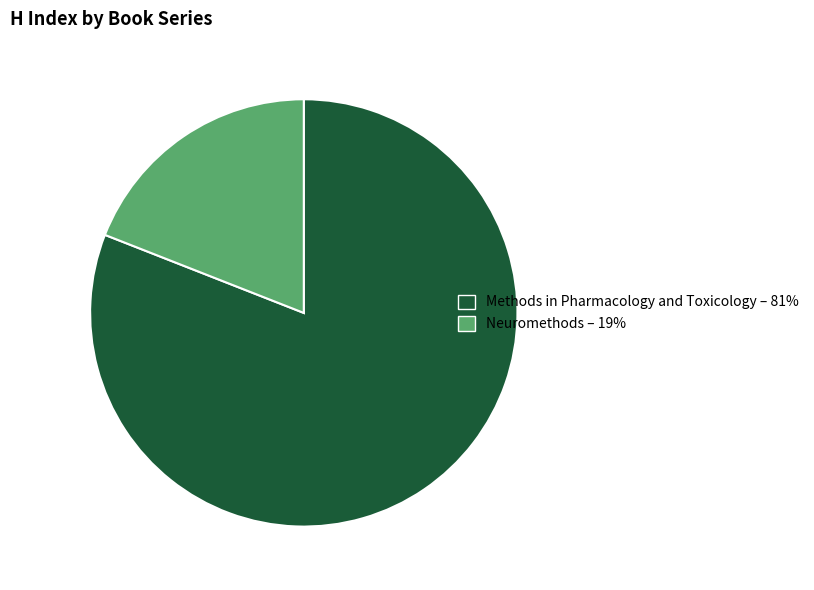

Count the number of slices in the pie.

2